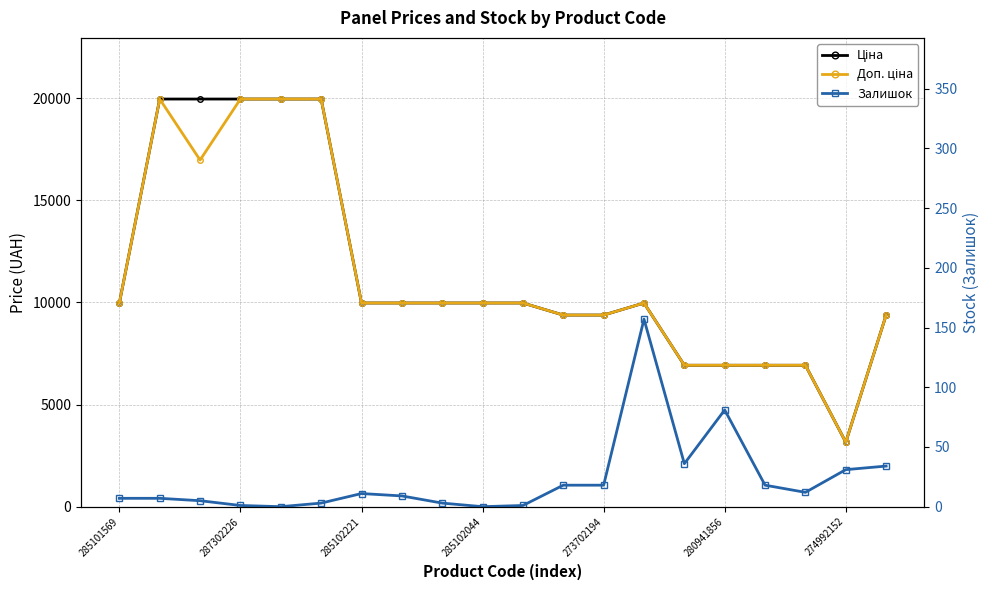

How many data points in Залишок are above 11?

9